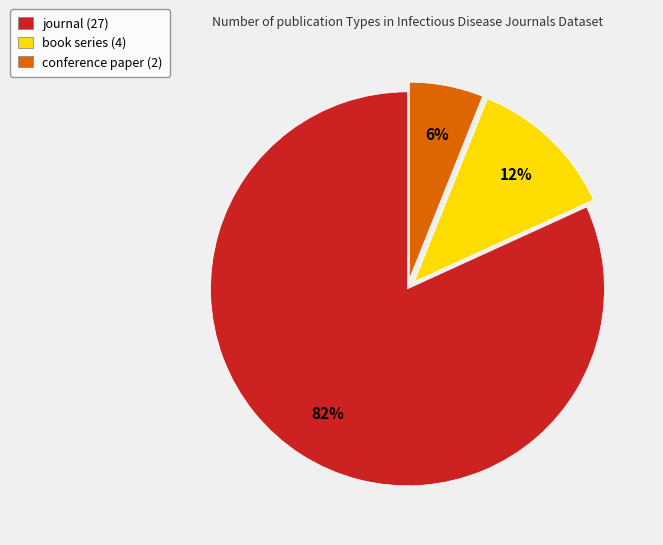

Is it true that conference paper (2) is 1% of the pie?

False